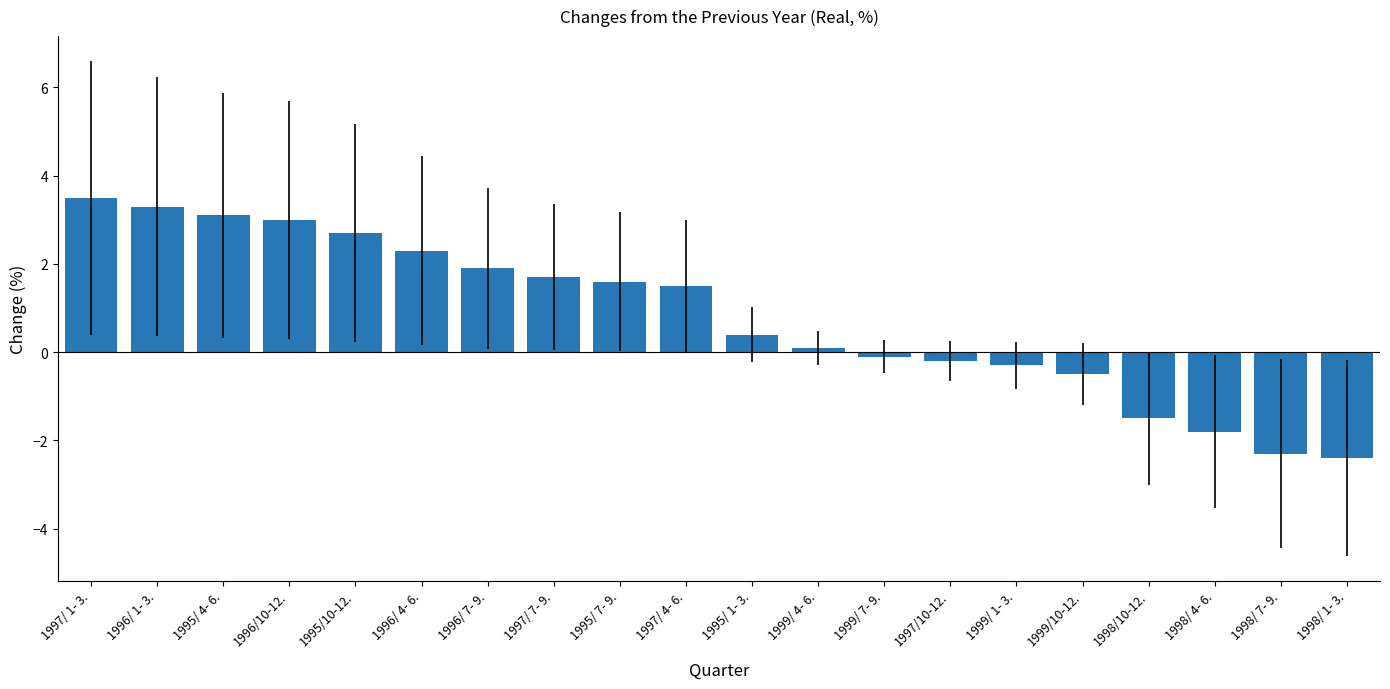

What position from the right is 1997/ 1- 3.?

20